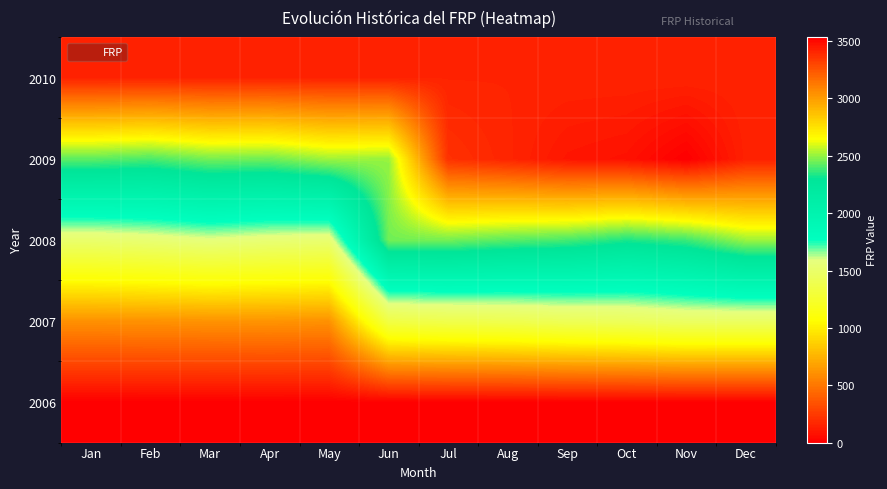

At which category is the sum across all series the highest?

Dec